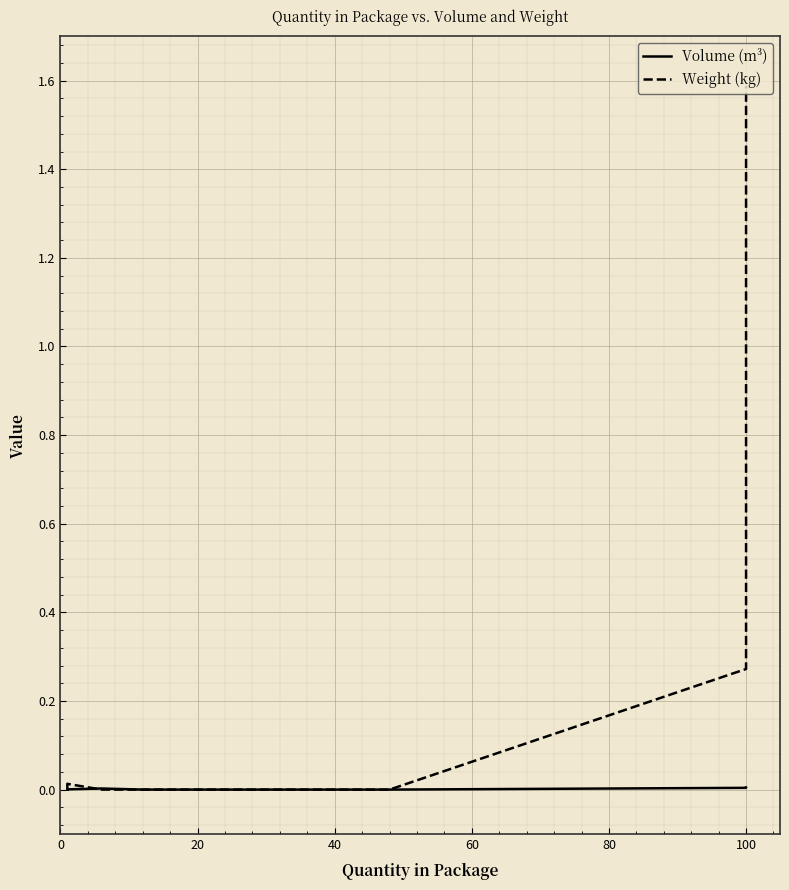

How many categories are shown in the chart?

20